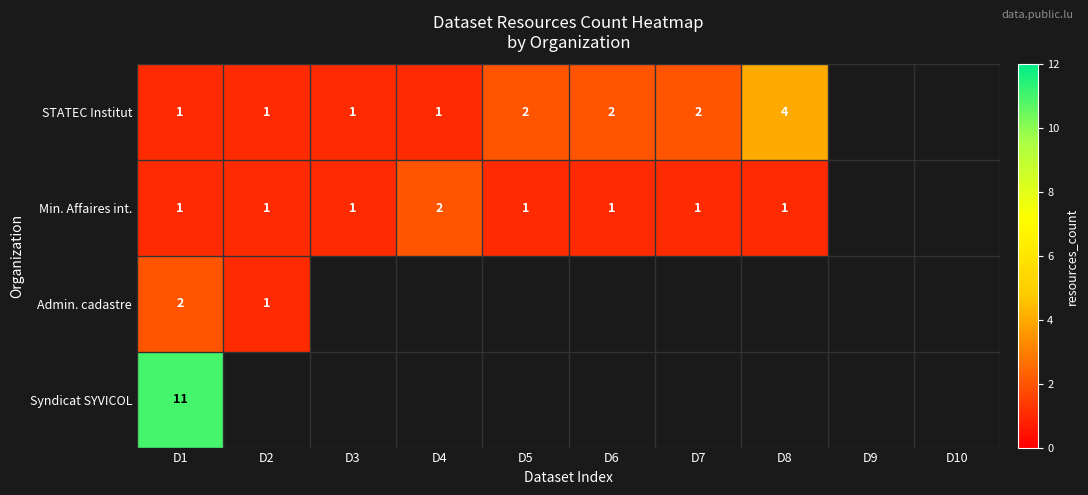

What is the sum of the STATEC Institut values at D8 and D1?

5